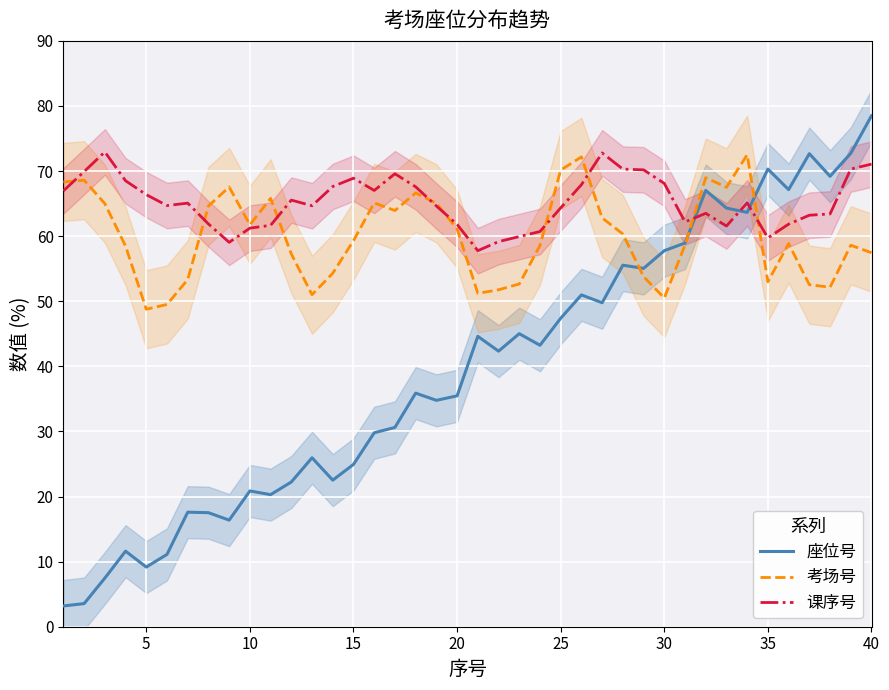

Where is the first local minimum for 考场号?

5